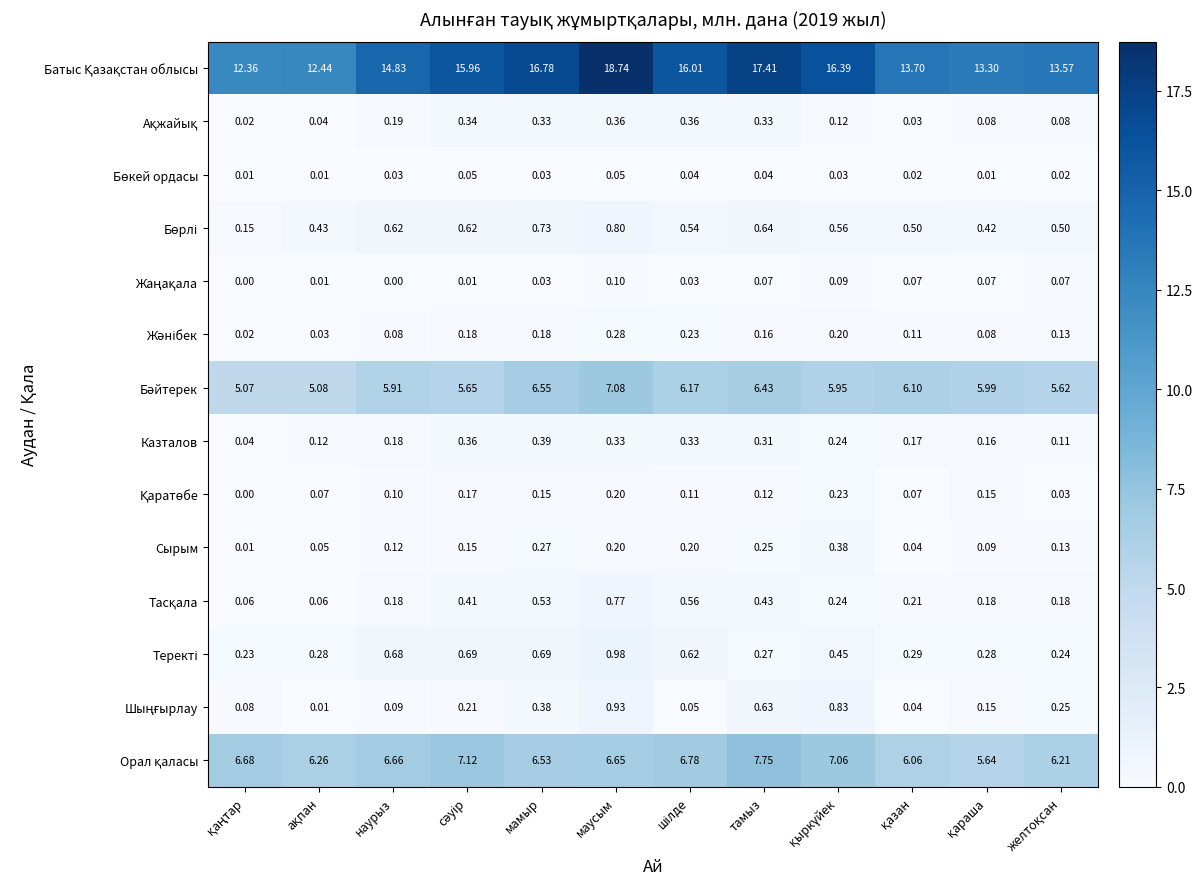

At which category is the sum across all series the highest?

маусым